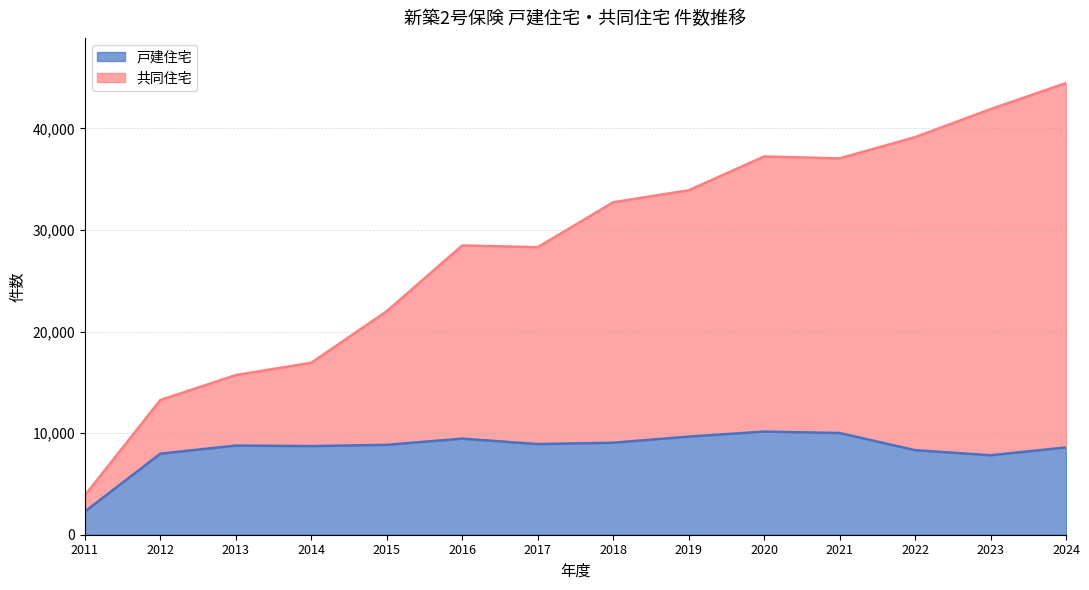

Rank the categories by 共同住宅 value from highest to lowest.

2024, 2023, 2022, 2020, 2021, 2019, 2018, 2016, 2017, 2015, 2014, 2013, 2012, 2011